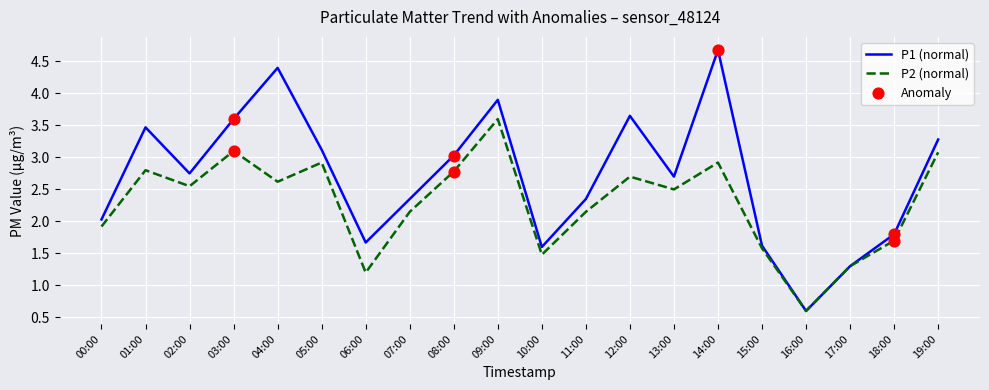

Rank the series at 13:00 from highest to lowest value.

P1 (normal), P2 (normal)